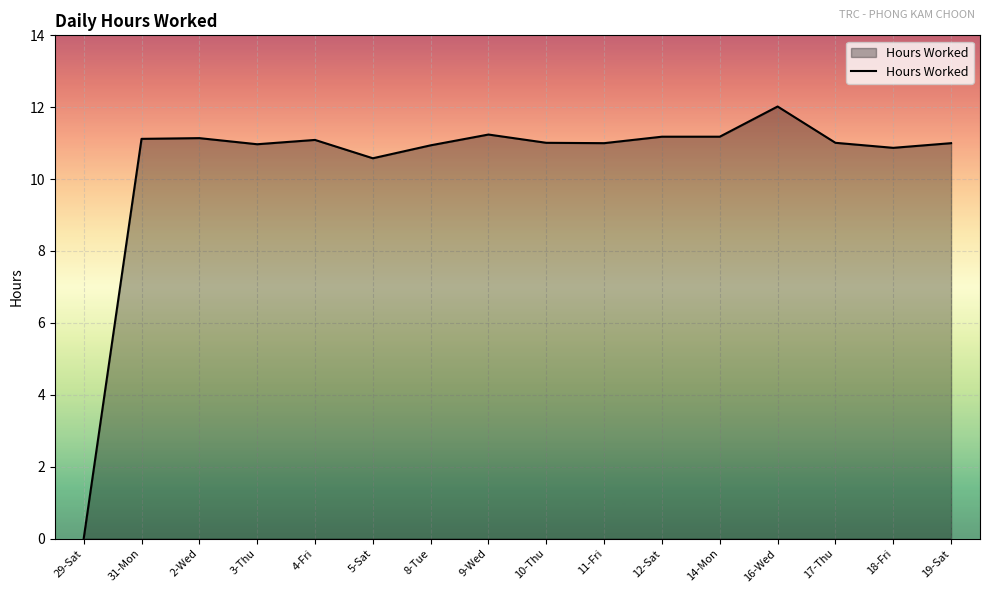

Count the number of categories in the chart.

16